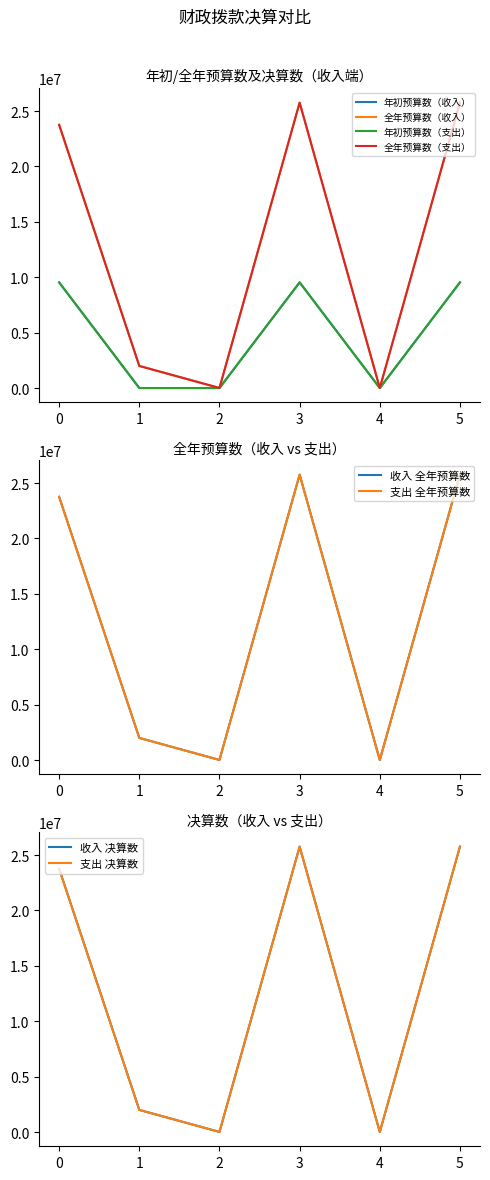

How many distinct data groups are displayed?

6